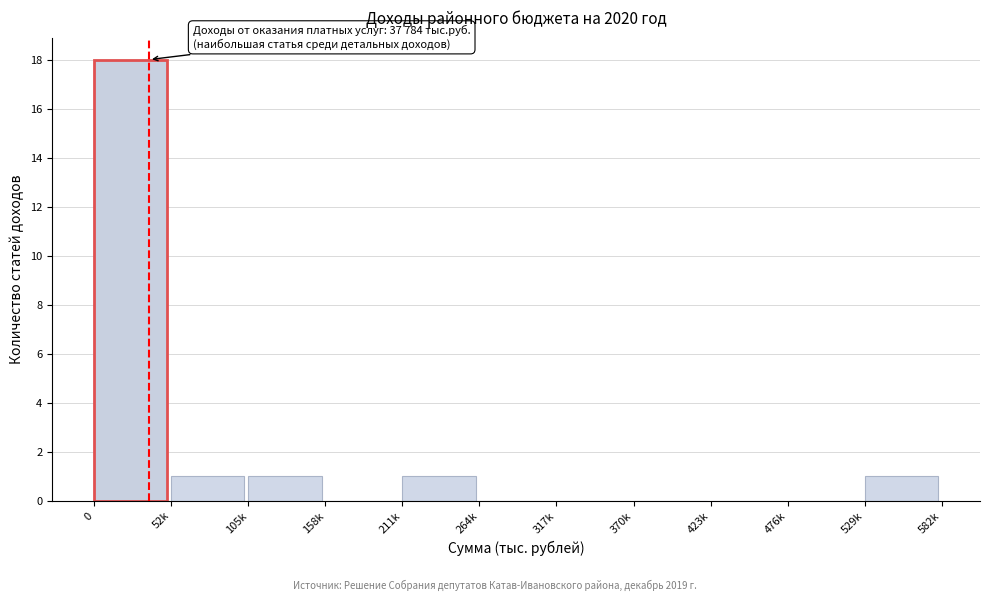

Reading right to left, what are all the values shown in this chart?

529k=1	476k=0	423k=0	370k=0	317k=0	264k=0	211k=1	158k=0	105k=1	52k=1	0=18